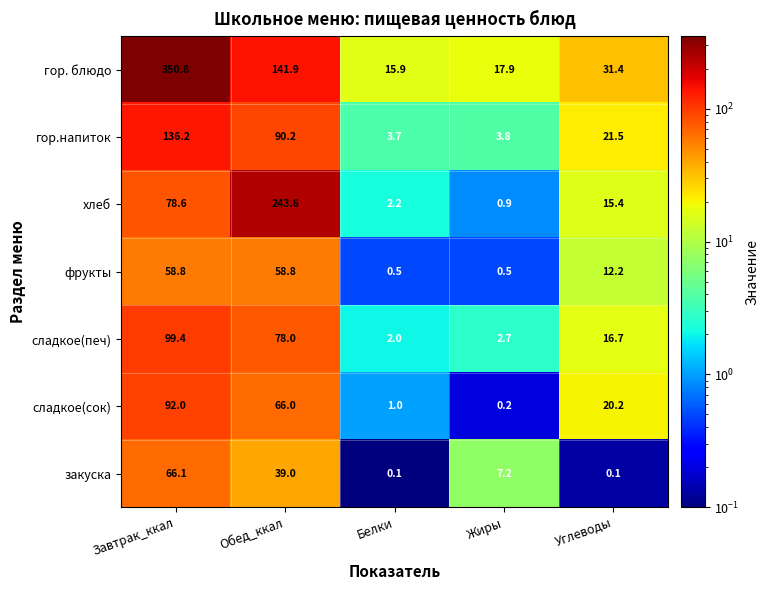

What is the sum of the фрукты values at Обед_ккал and Жиры?

59.3